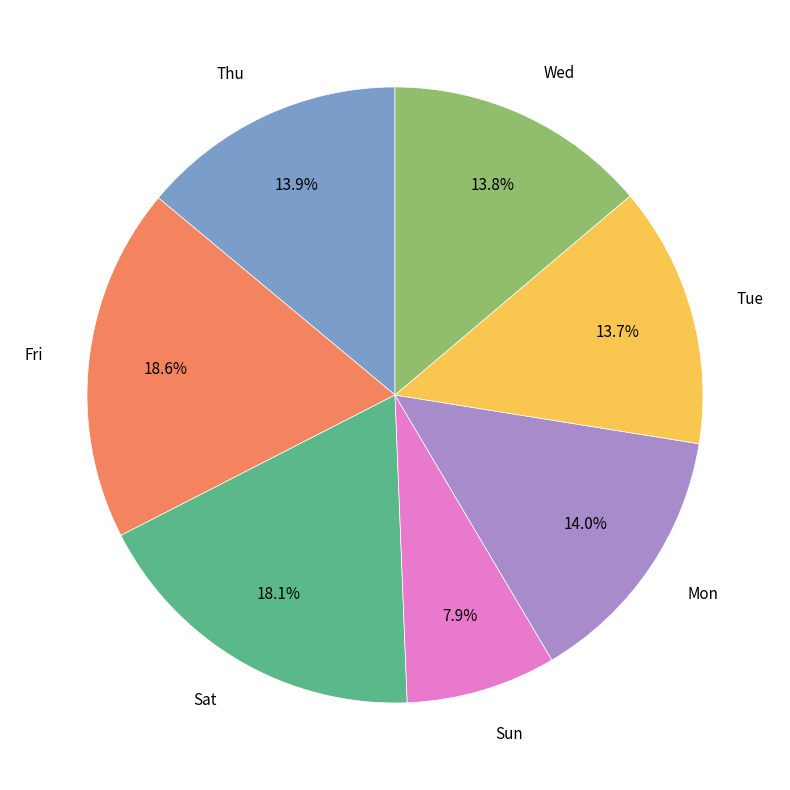

How many slices are in this pie chart?

7